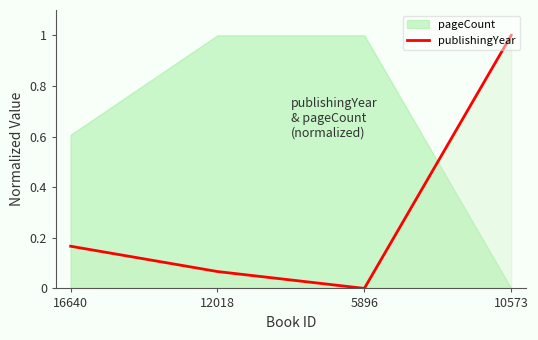

How many points are lower than both their immediate neighbors (excluding endpoints)?

1